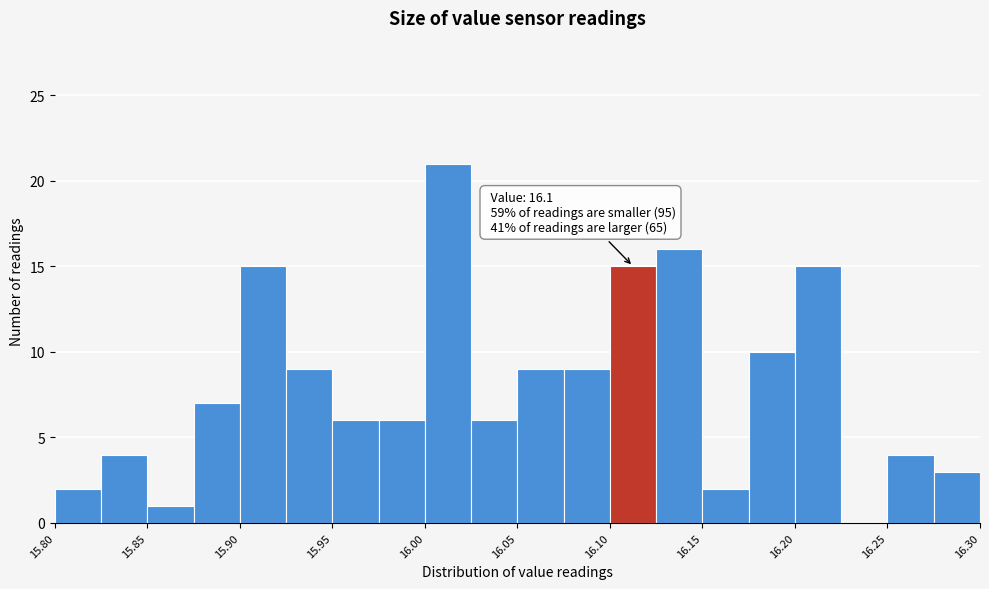

Which range on the x-axis has the tallest bar?

16.000 to 16.025